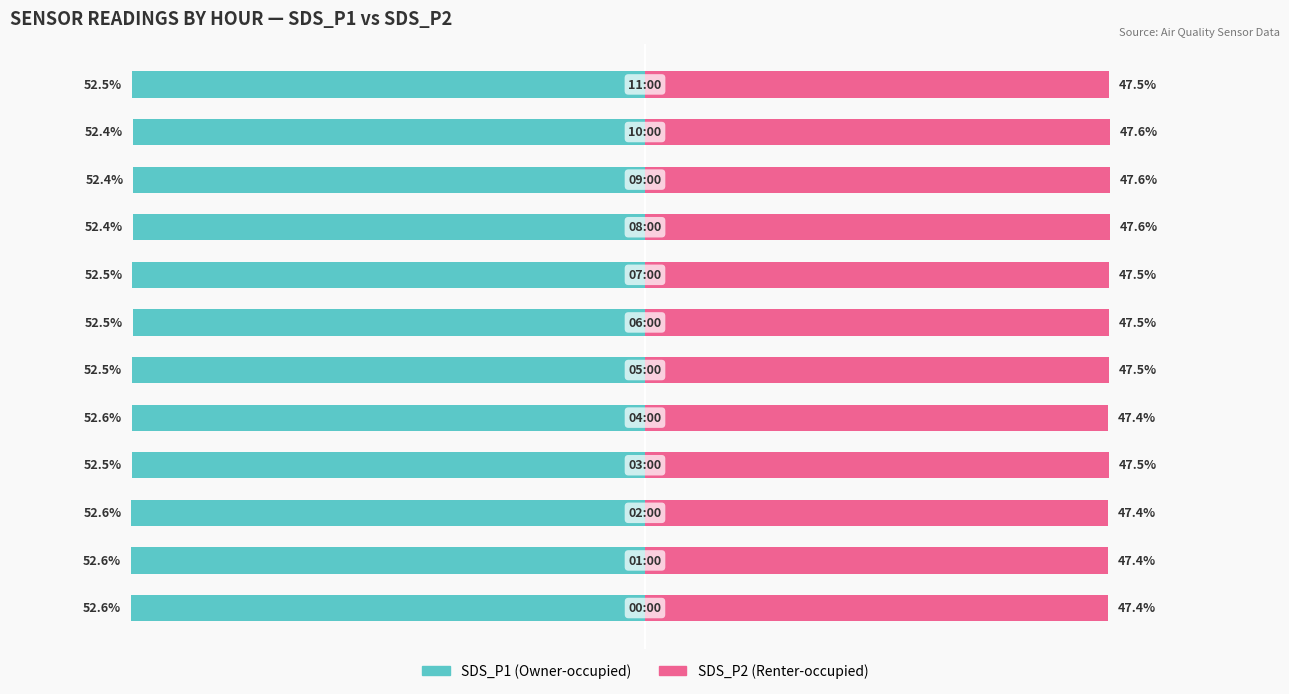

At which label is Owner-occupied closest to -52?

9